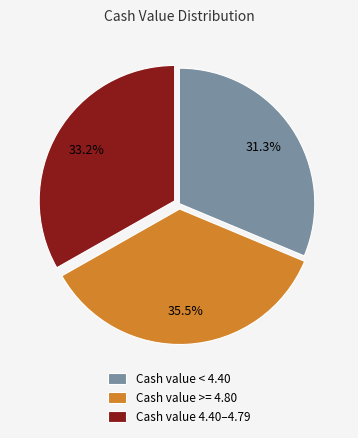

Combined, do Cash value 4.40–4.79 and Cash value < 4.40 account for over 50%?

Yes